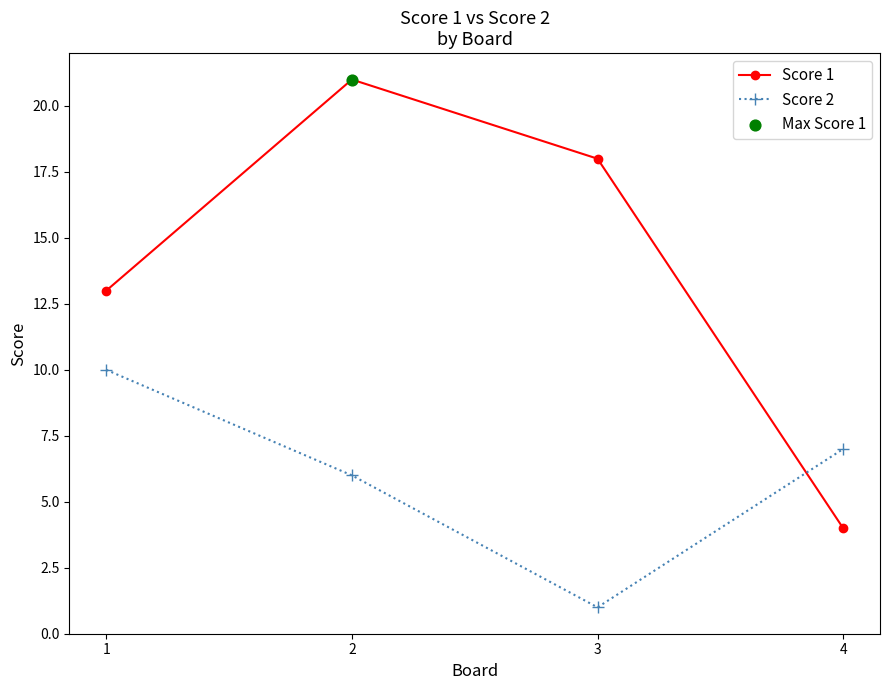

What is the total value across all series at 1?

23